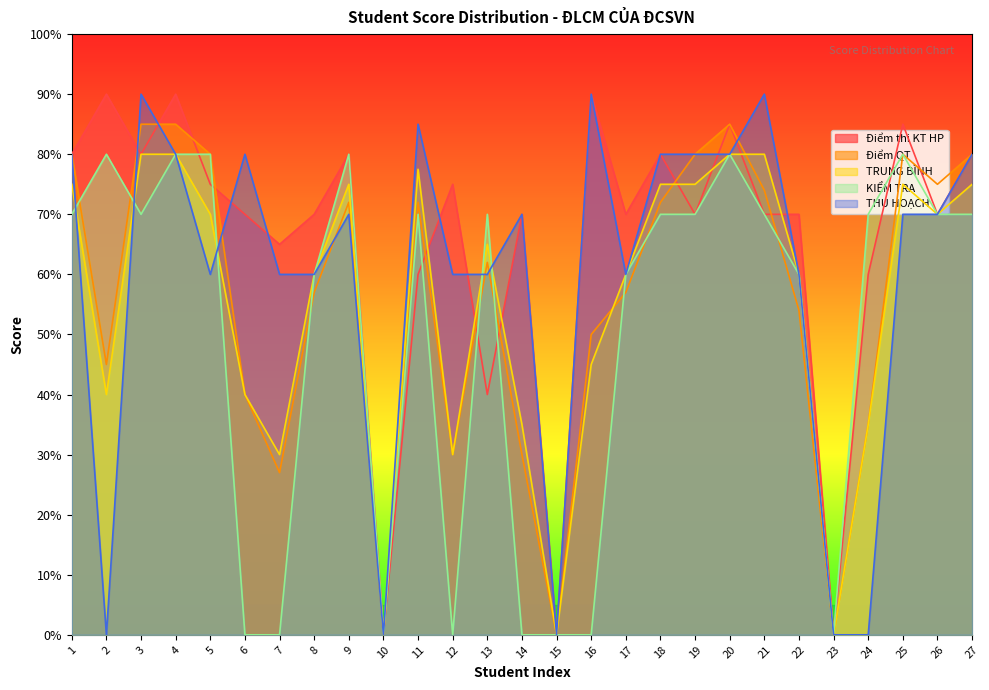

What is the difference between the second highest and minimum values in the THU HOẠCH series?

9.0